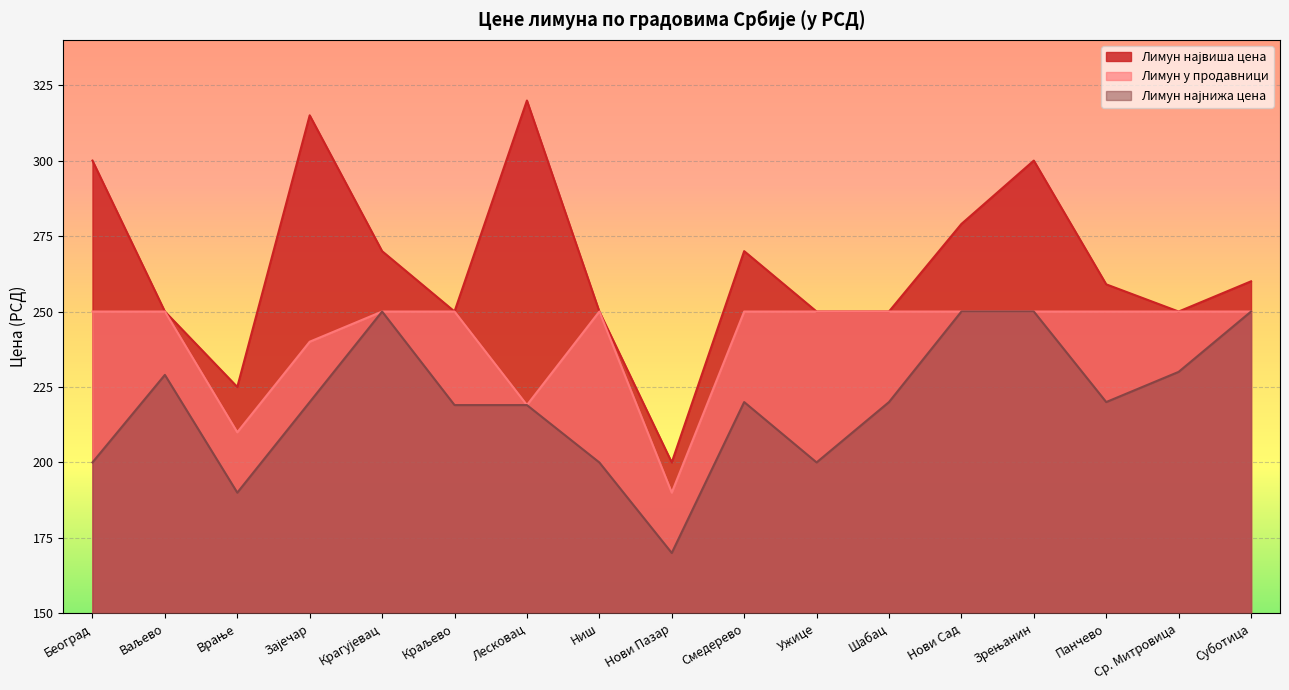

The Лимун највиша цена series shows 250.0 at Ваљево. True or false?

True